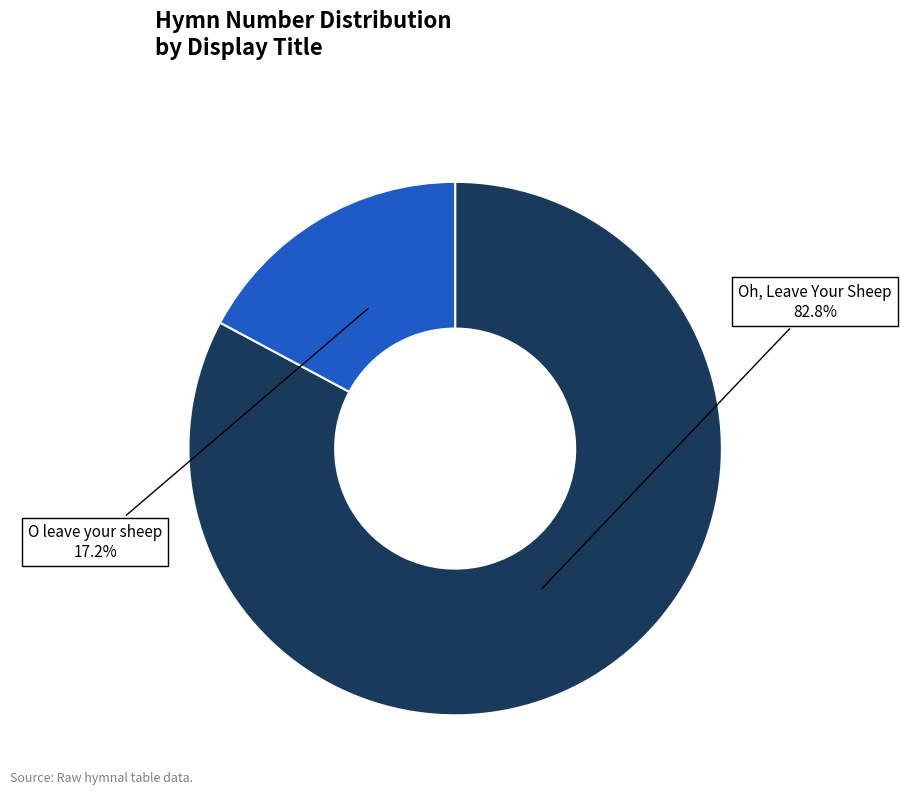

Count the number of slices in the pie.

2